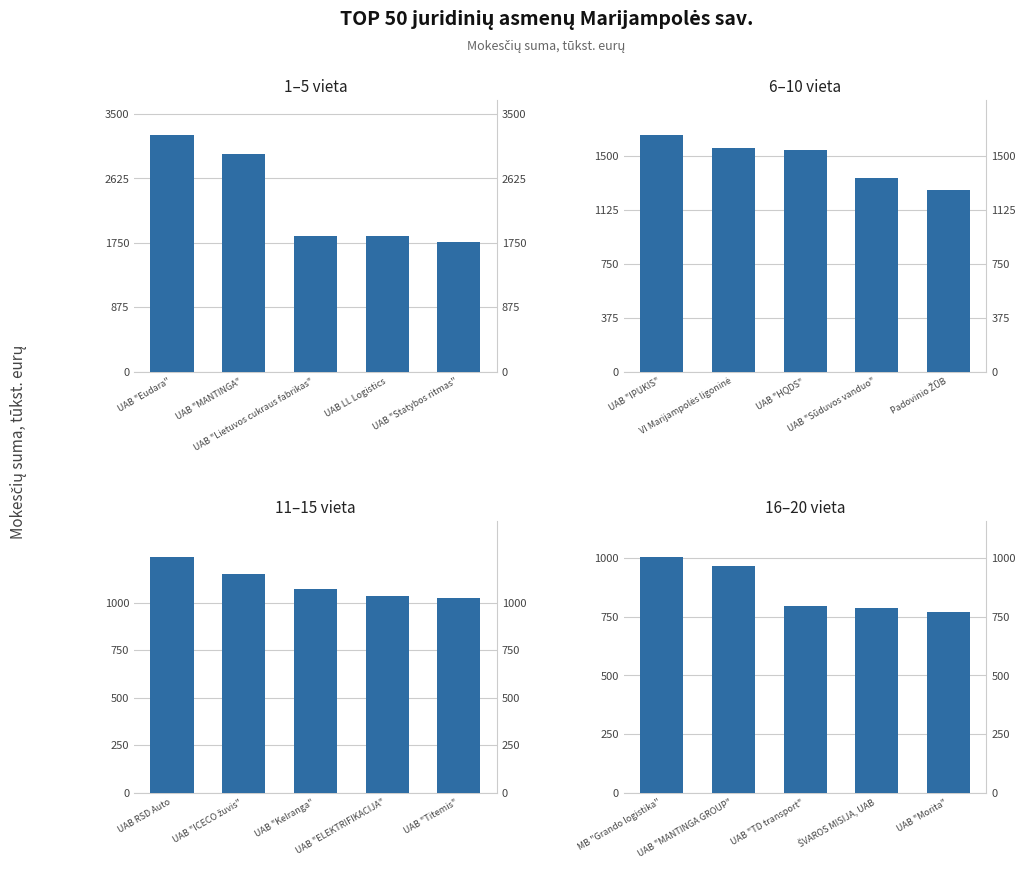

At which label does 1–5 vieta reach its peak?

UAB "Eudara"